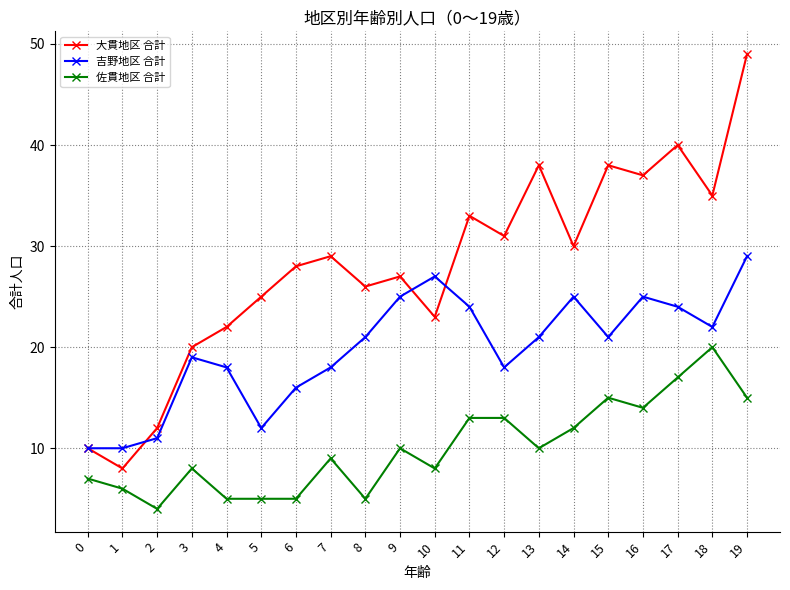

How many values in the 大貫地区 合計 series are below 29?

10